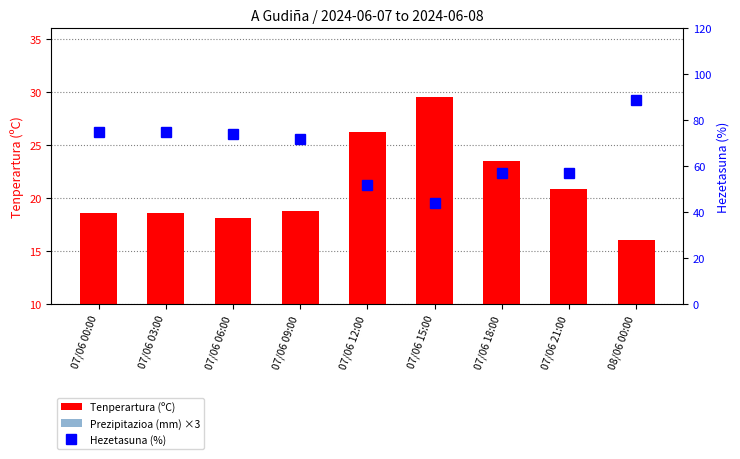

What is the spread (max minus min) of values at 07/06 15:00?

44.0